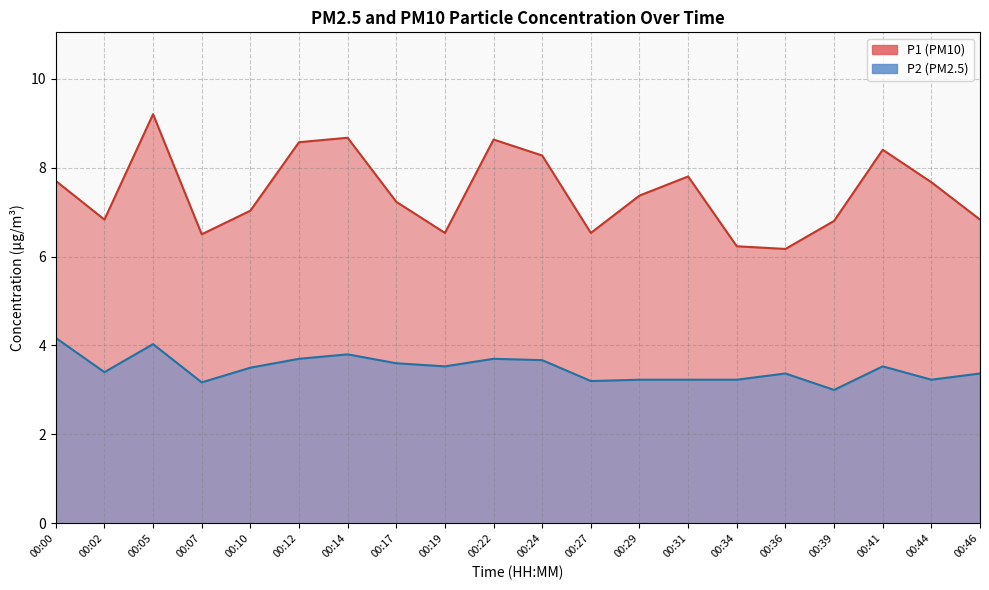

True or false: P2 and P1 cross at least once.

False